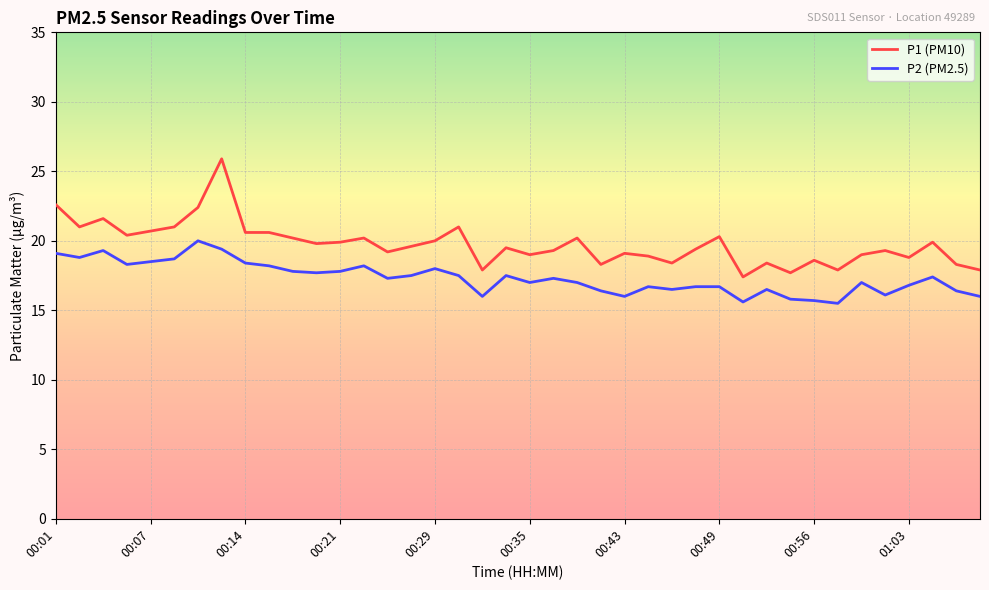

Rank the series by their average value, from highest to lowest.

P1 (PM10), P2 (PM2.5)